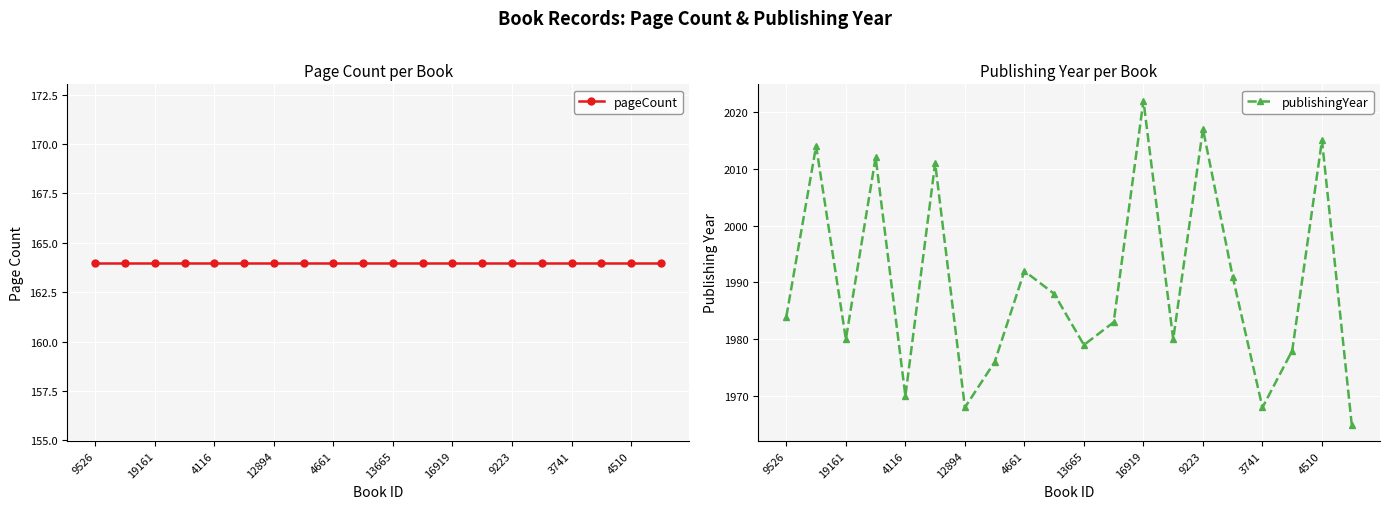

The publishingYear series shows 1968 at 12894. True or false?

True